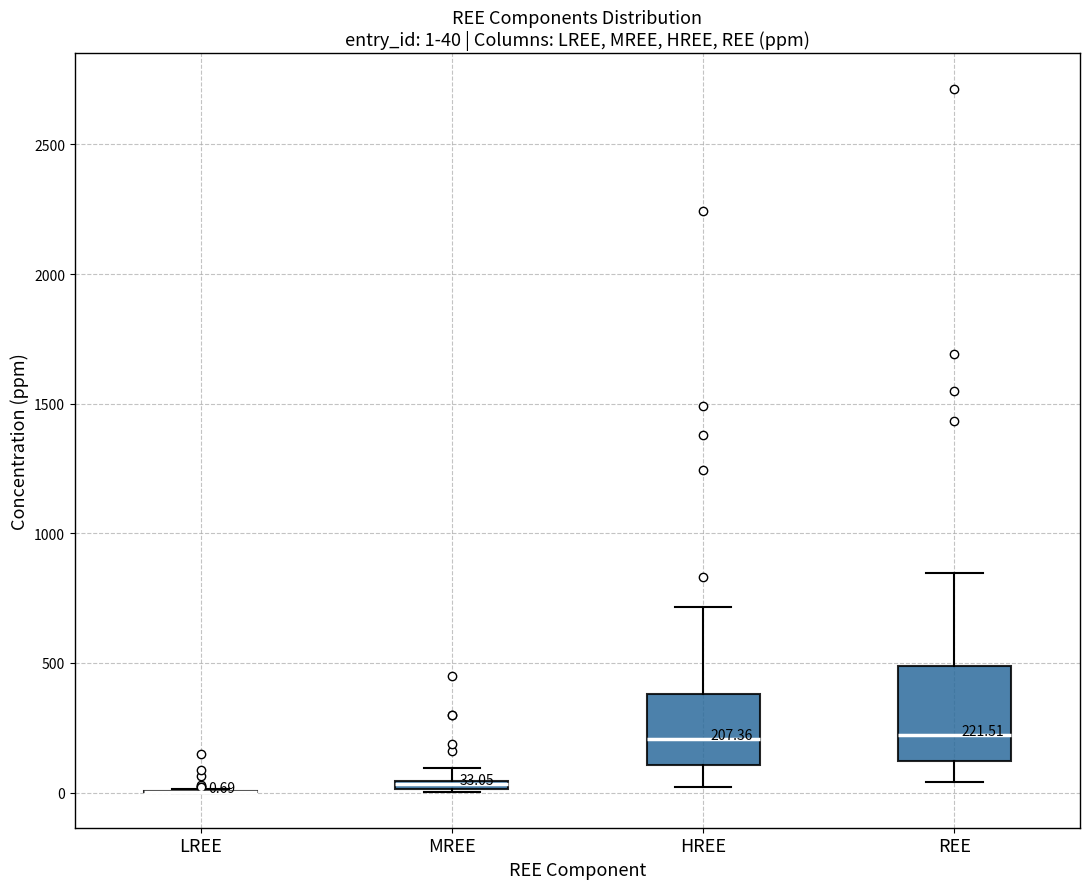

Comparing the boxes themselves (not the whiskers), which one is the tallest?

REE